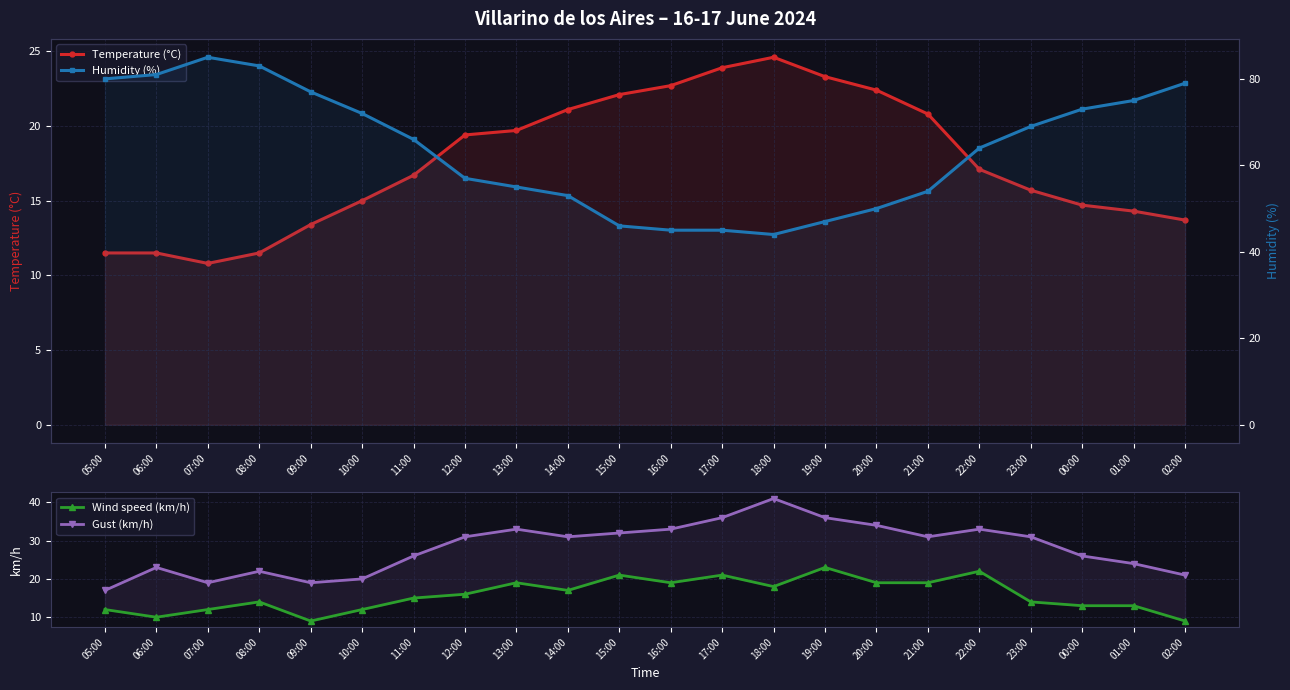

Is this an area chart (filled region under the line)?

No